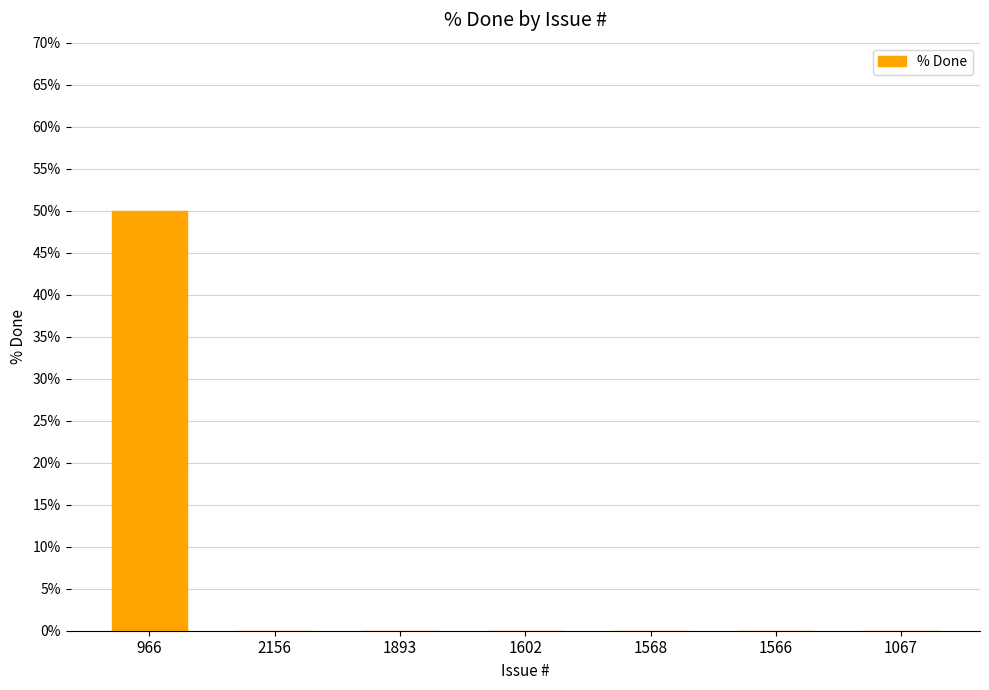

The chart shows a value of 83 at 966. True or false?

False